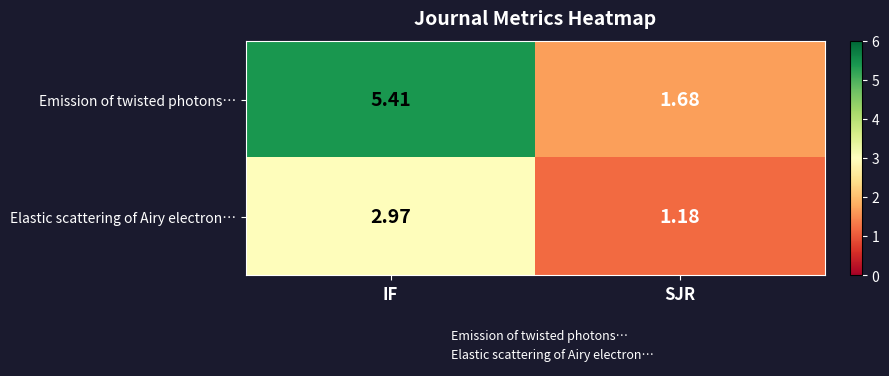

Which series changed the most between IF and SJR?

Emission of twisted photons…